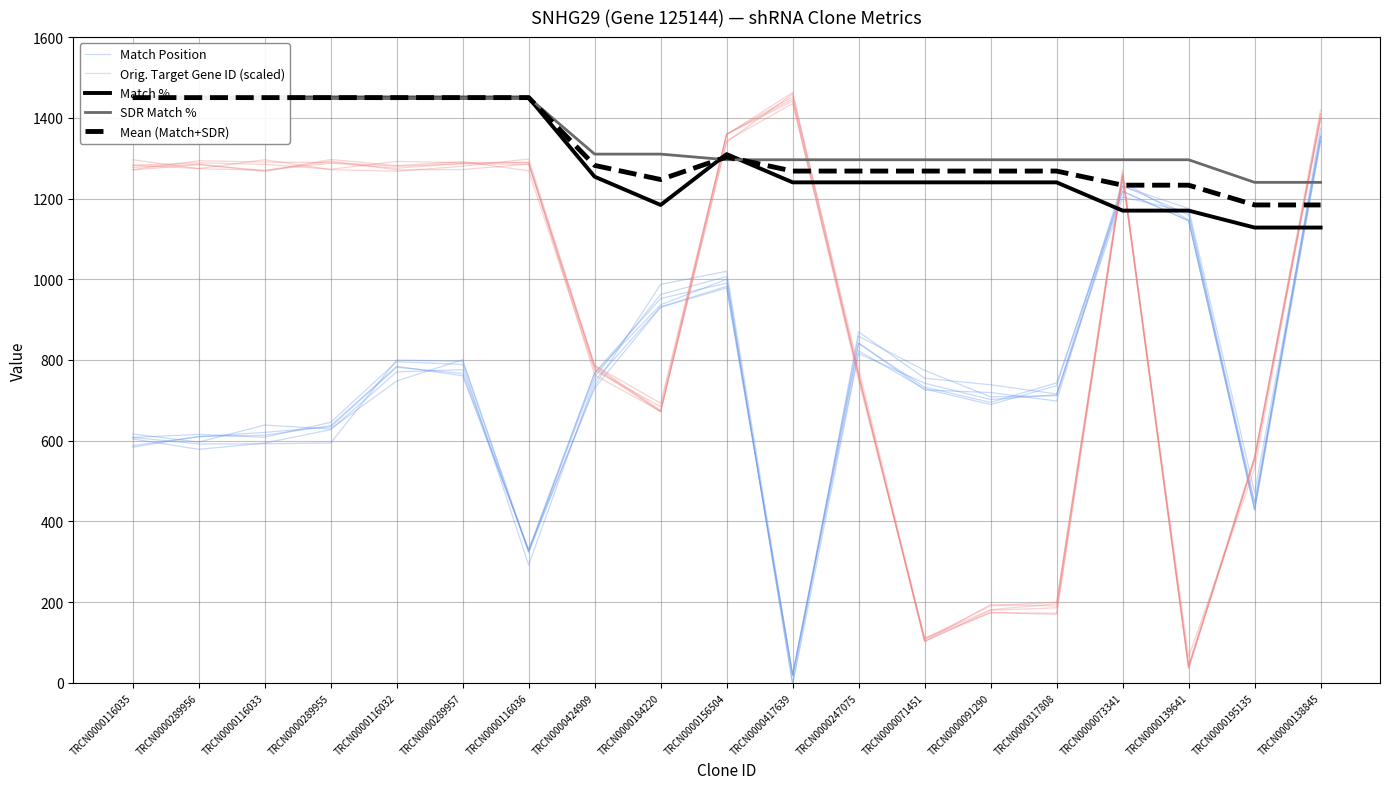

At which label is Match % closest to 1289?

TRCN0000156504